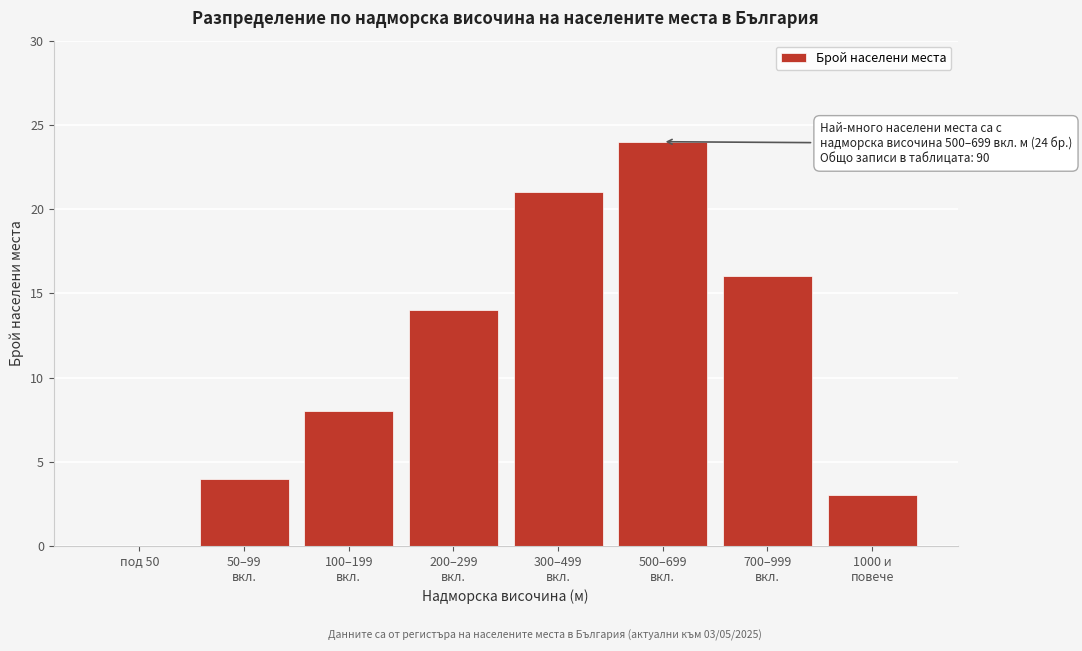

The chart shows a value of -9 at под 50. True or false?

False